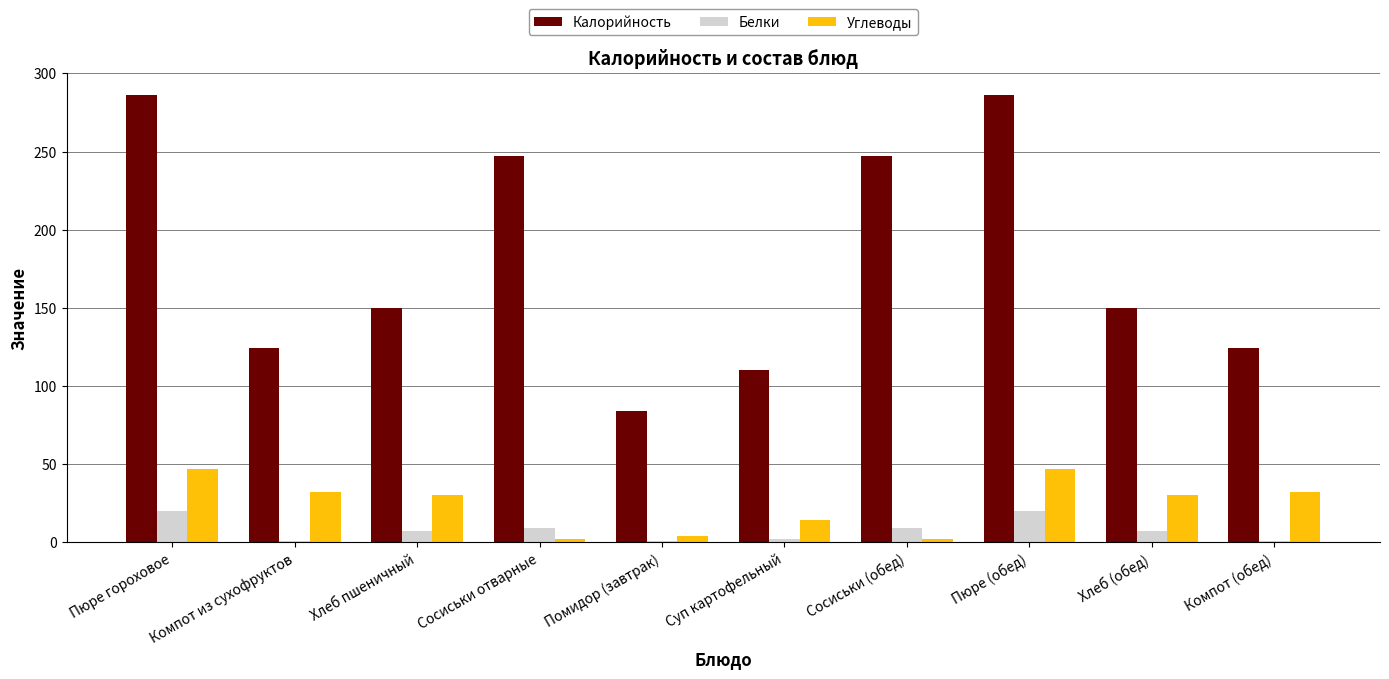

Which series has the largest range (max minus min)?

Калорийность